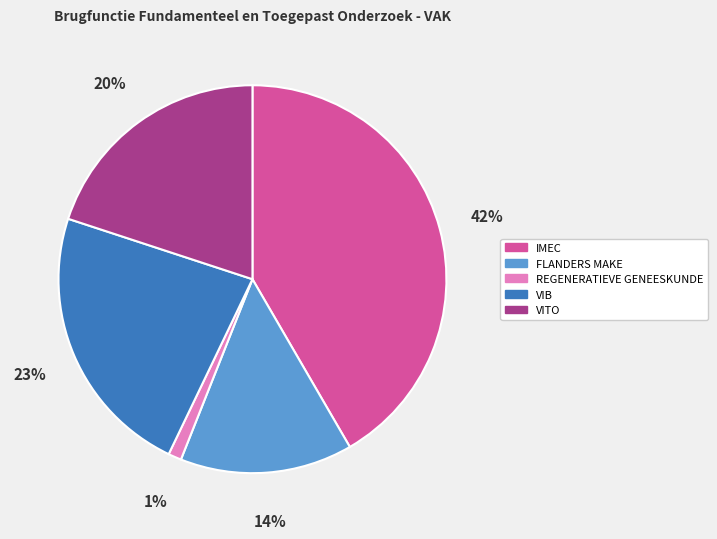

True or false: IMEC accounts for 54% of the total.

False